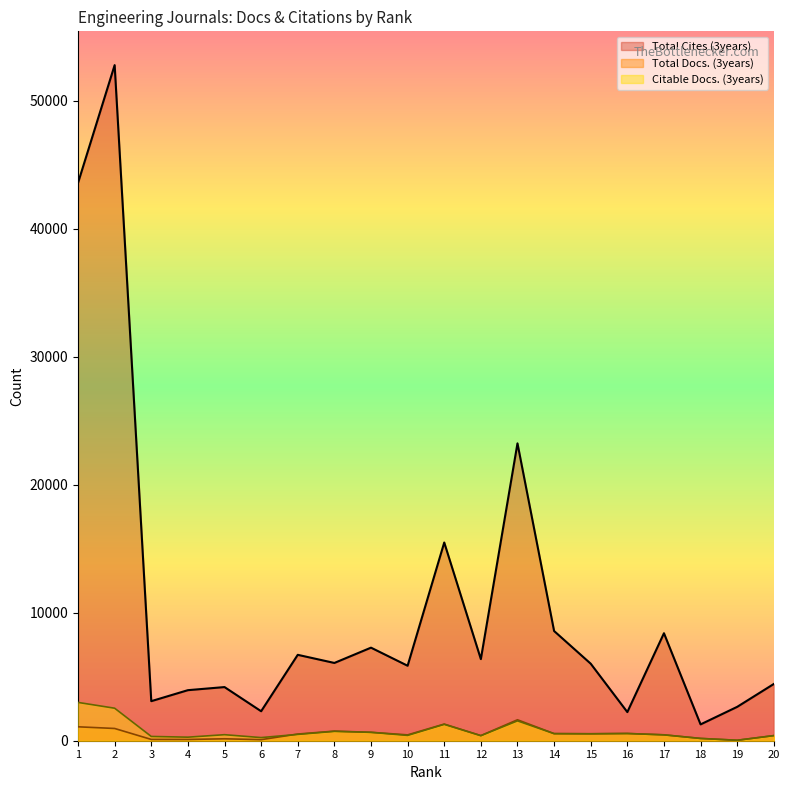

How many values in the Total Docs. (3years) series are below 522?

10